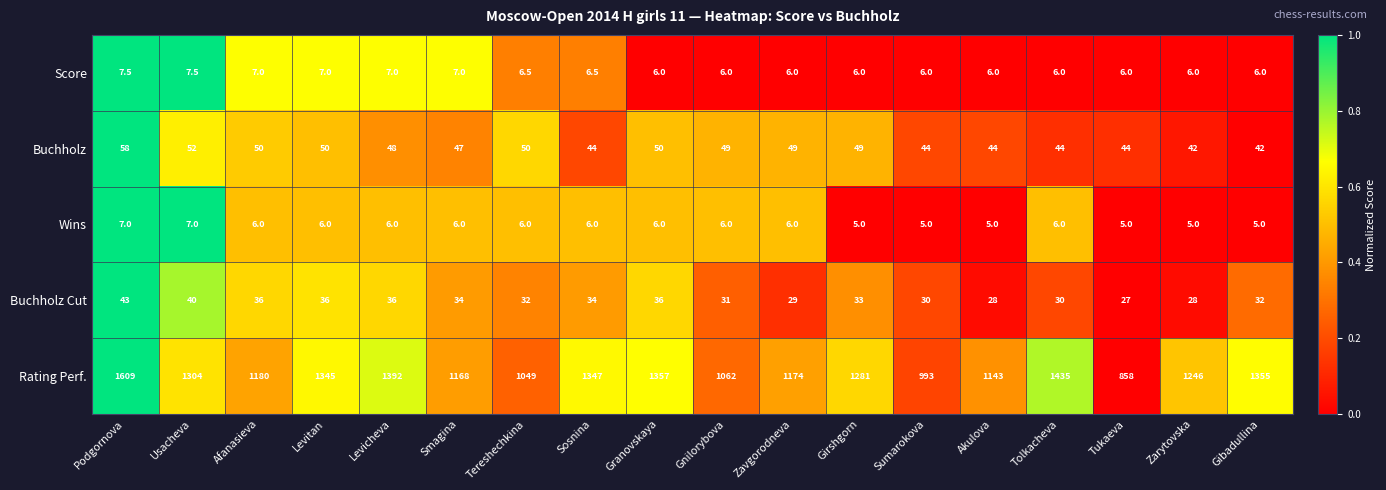

What is the maximum value shown in the chart?

1609.0